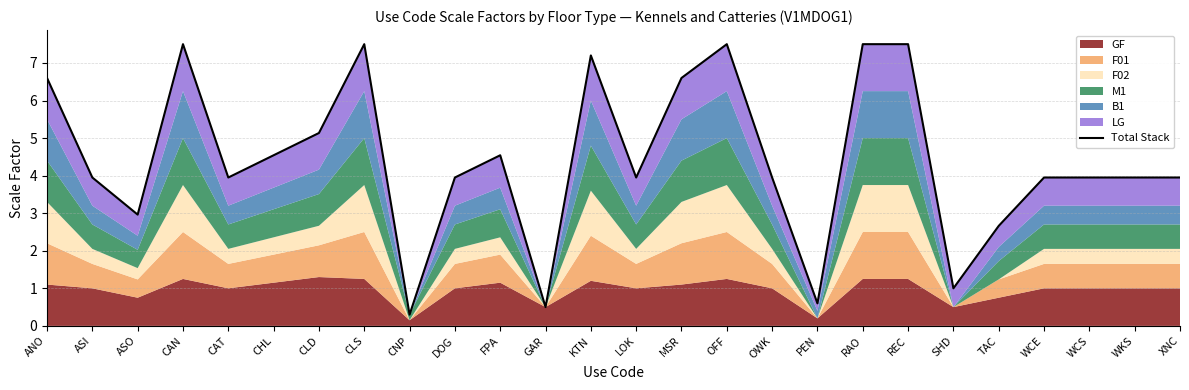

True or false: the data has more than 1 interior local peaks.

True